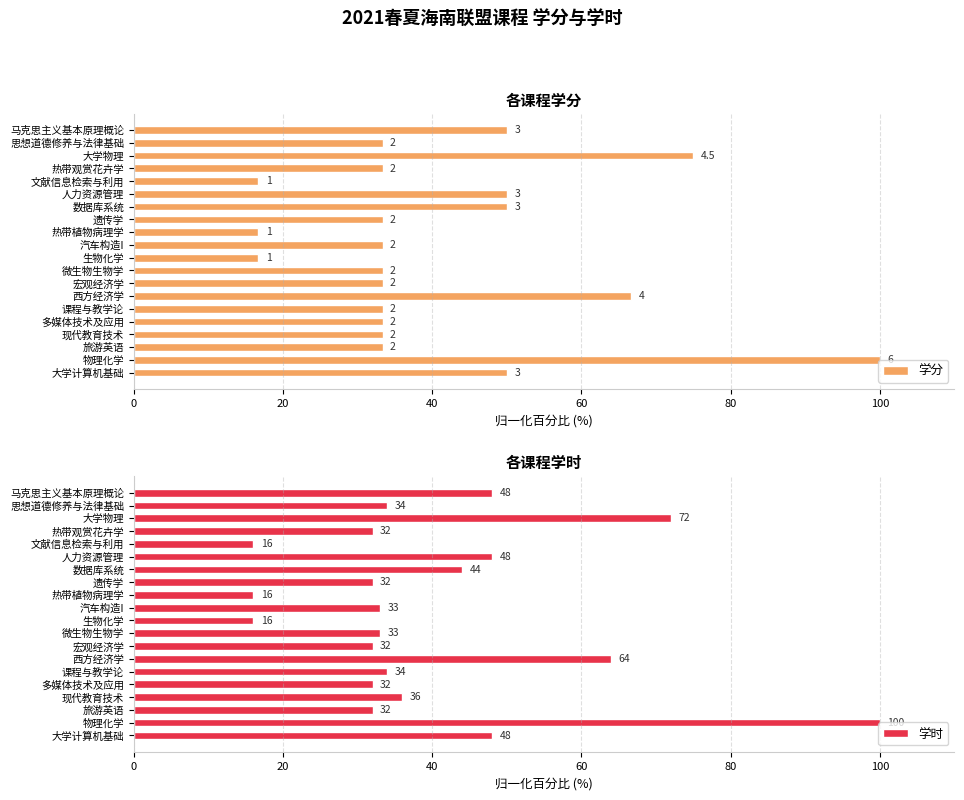

What is the difference between the second highest and second lowest values in the 学分 series?

58.3